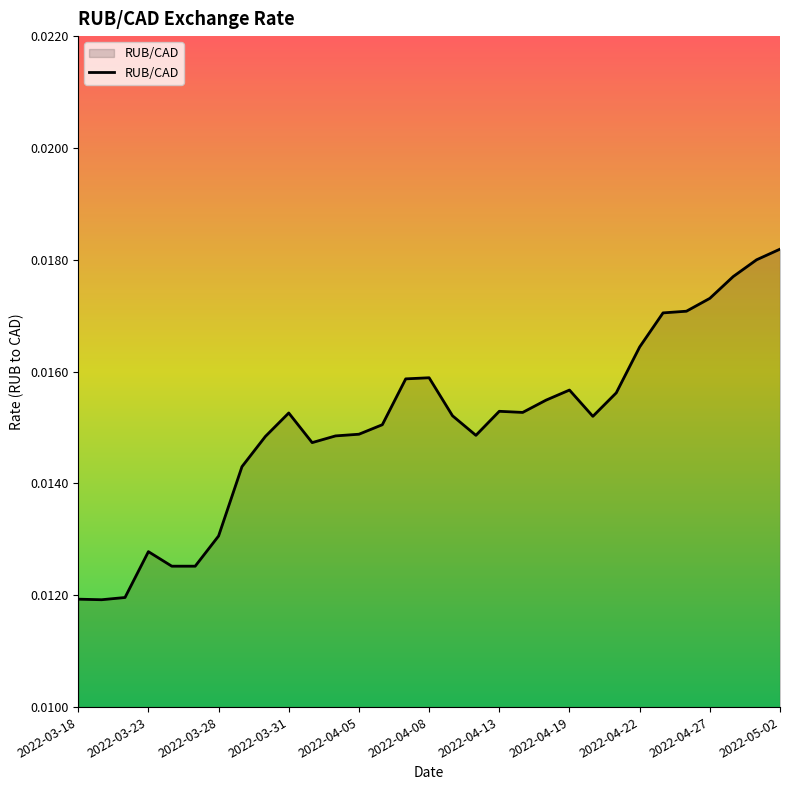

Does the chart have visible grid lines?

No